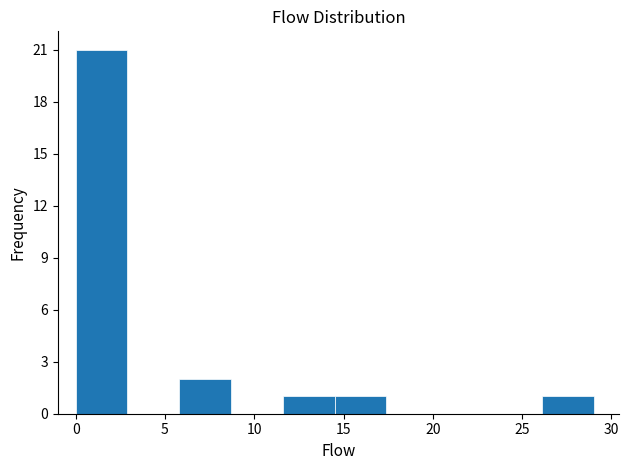

Reading left to right, list every bar in this chart as the range it spans on the x-axis followed by its height. Neither the bar edges nor the heights are printed on the chart, so give them approximately, as read against the axes.

0.0 to 2.9: 21
2.9 to 5.8: 0
5.8 to 8.7: 2
8.7 to 11.6: 0
11.6 to 14.5: 1
14.5 to 17.4: 1
17.4 to 20.3: 0
20.3 to 23.2: 0
23.2 to 26.1: 0
26.1 to 29.0: 1